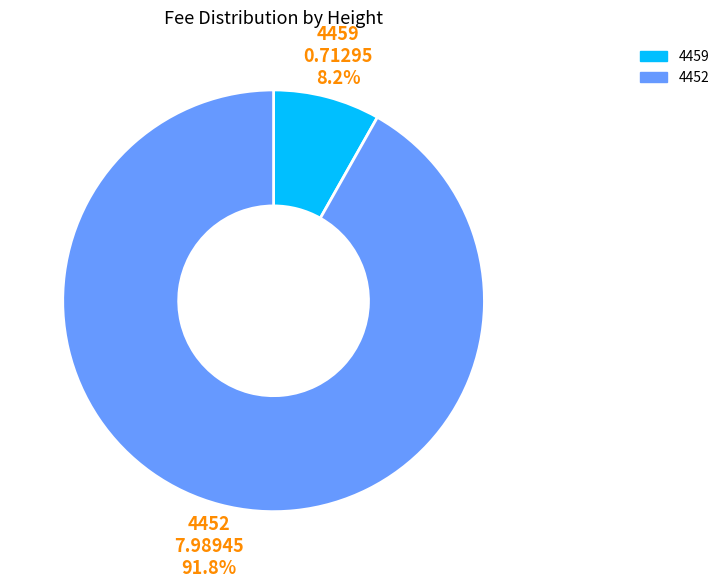

Which slice is the largest?

4452